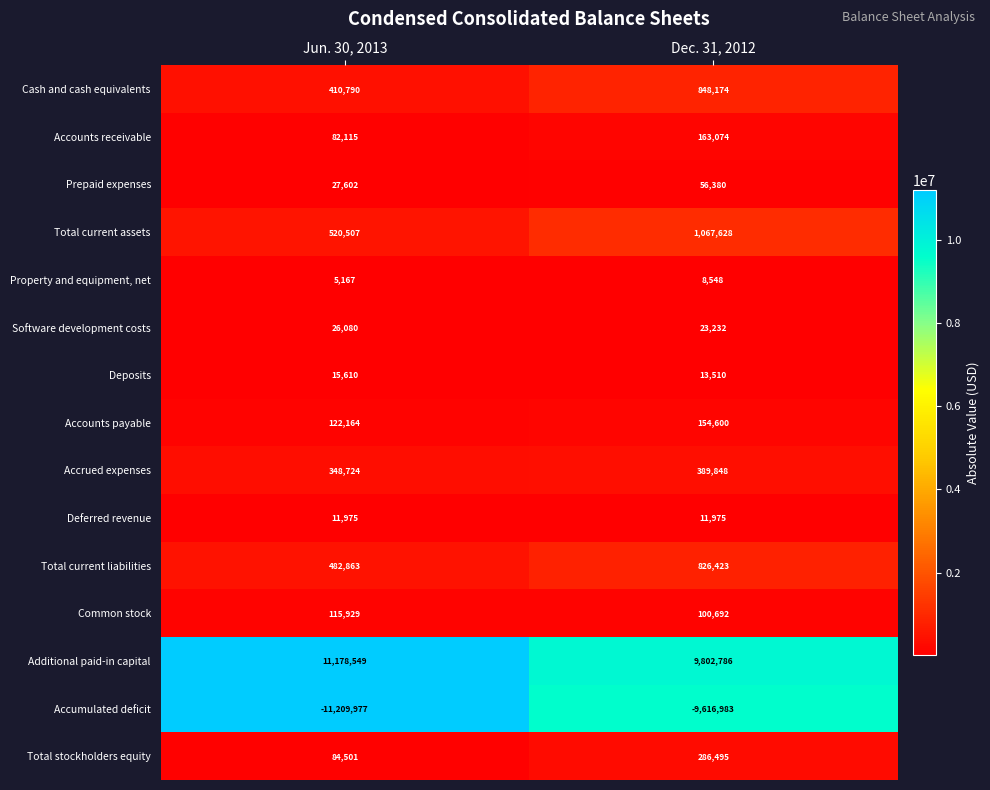

The Prepaid expenses series shows 27602 at Jun. 30, 2013. True or false?

True